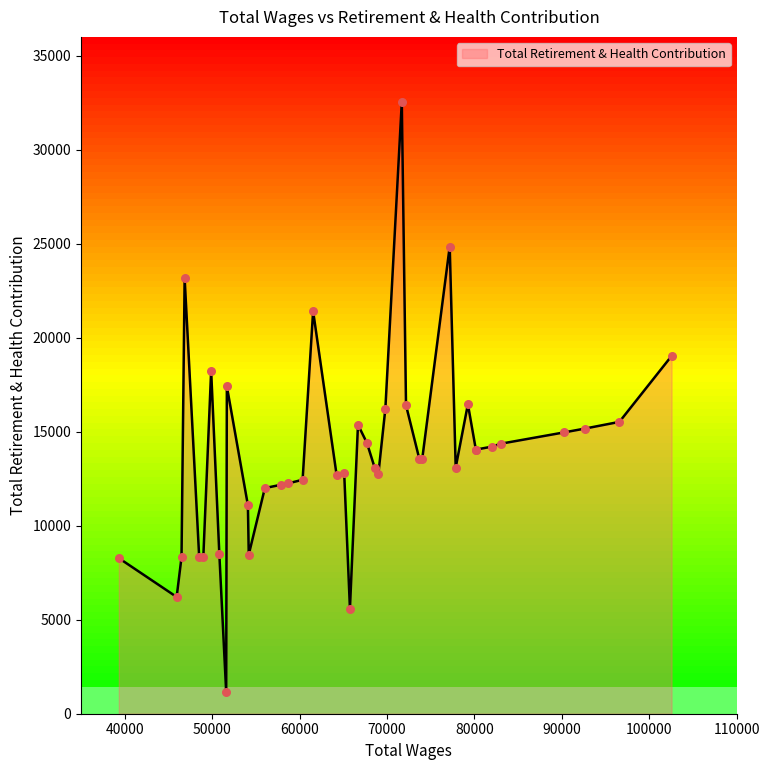

Approximately how many times larger is the value at 83002 compared to 67700?

1.0